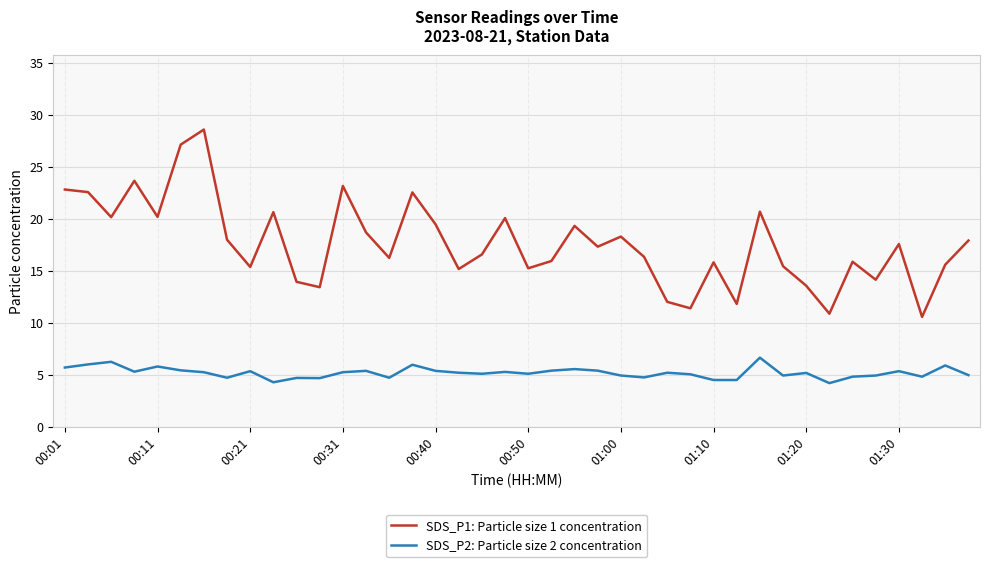

Rank the series by their maximum value, from highest to lowest.

SDS_P1: Particle size 1 concentration, SDS_P2: Particle size 2 concentration